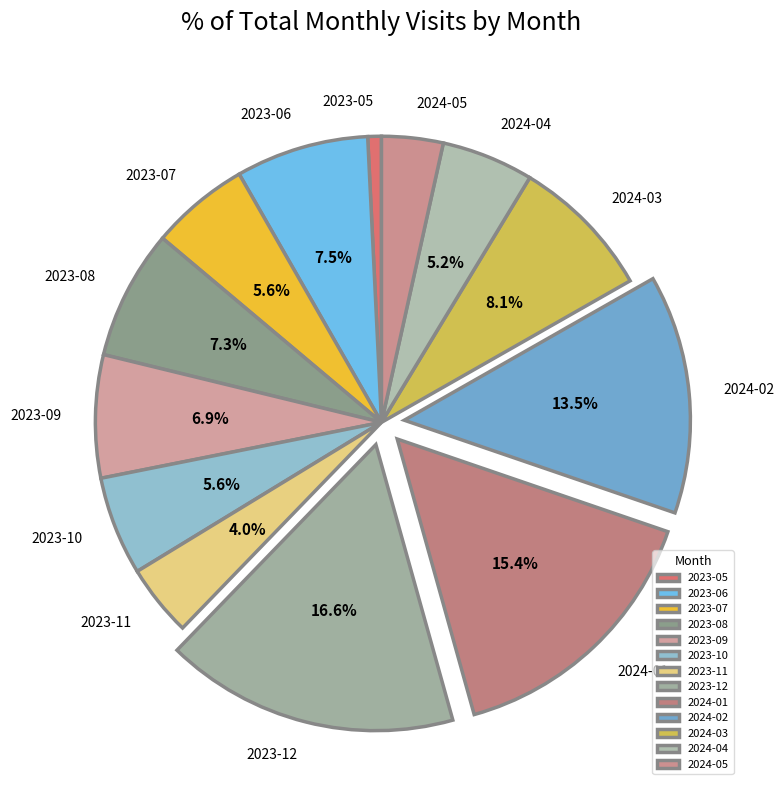

To the nearest percent, what is the difference between the 2023-12 and 2024-05 slice percentages?

13%